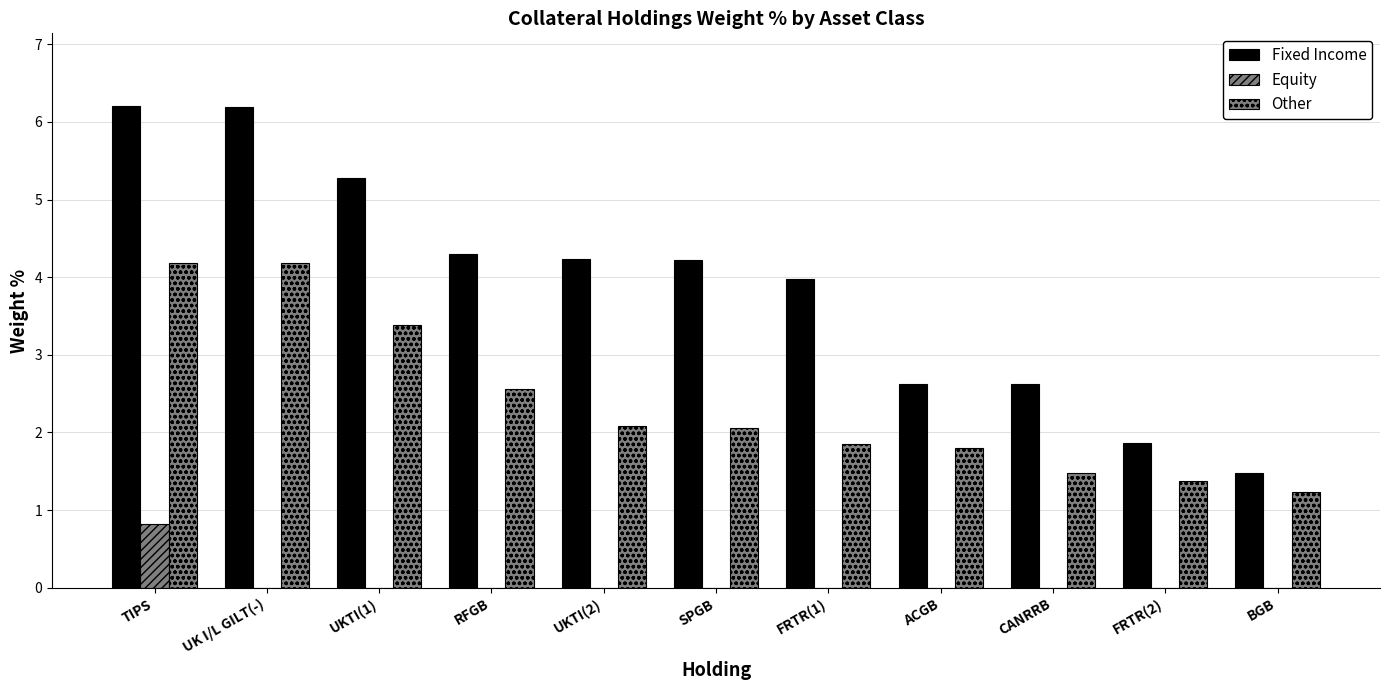

Which series has the largest total across all categories?

Fixed Income